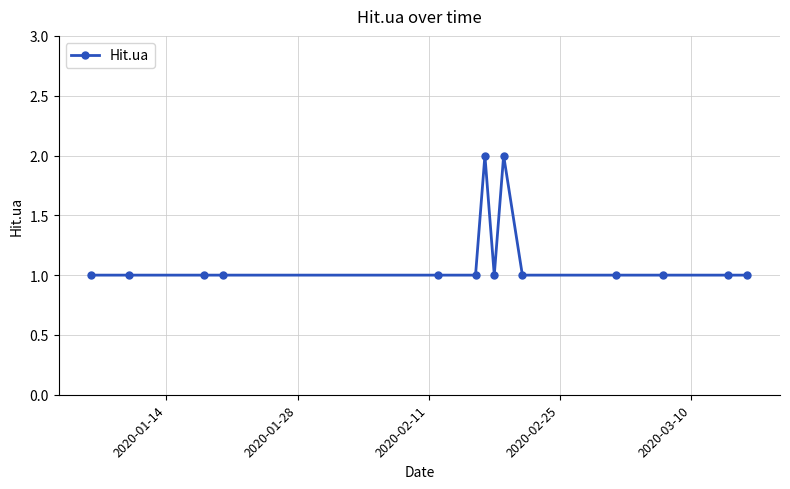

What is the value of the 5th point from the left?

1